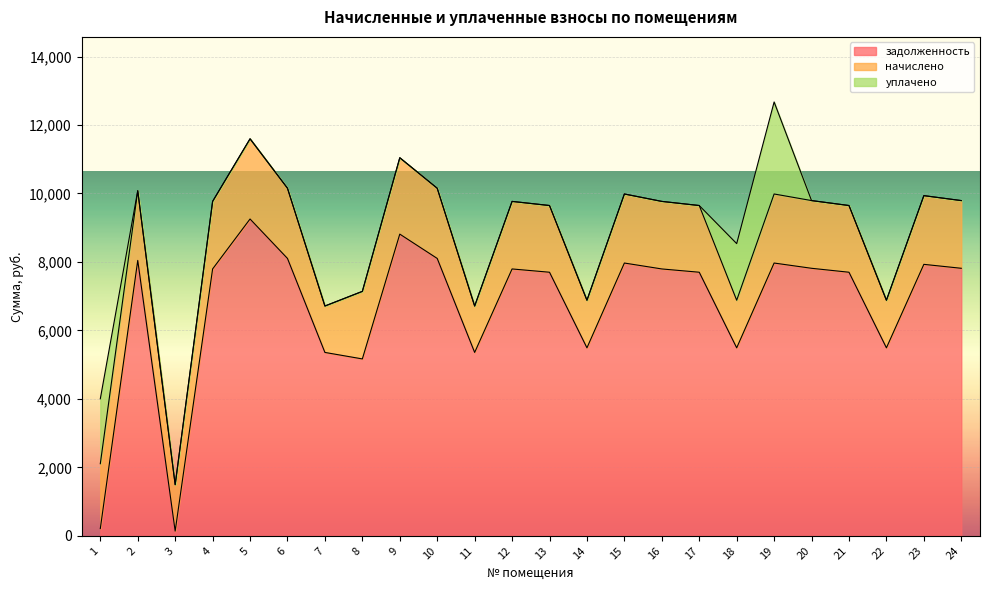

What is the difference between the second highest and minimum values in the уплачено series?

1896.0